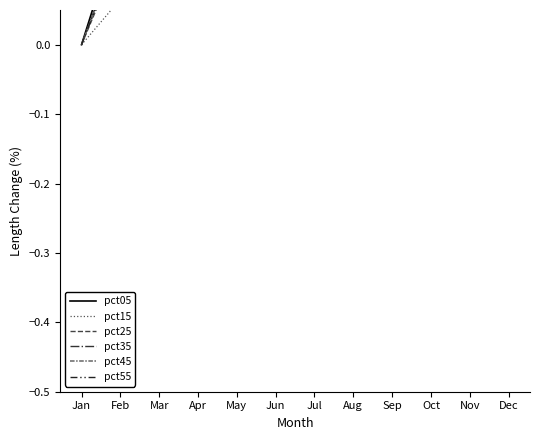

How many data points does each series have?

12